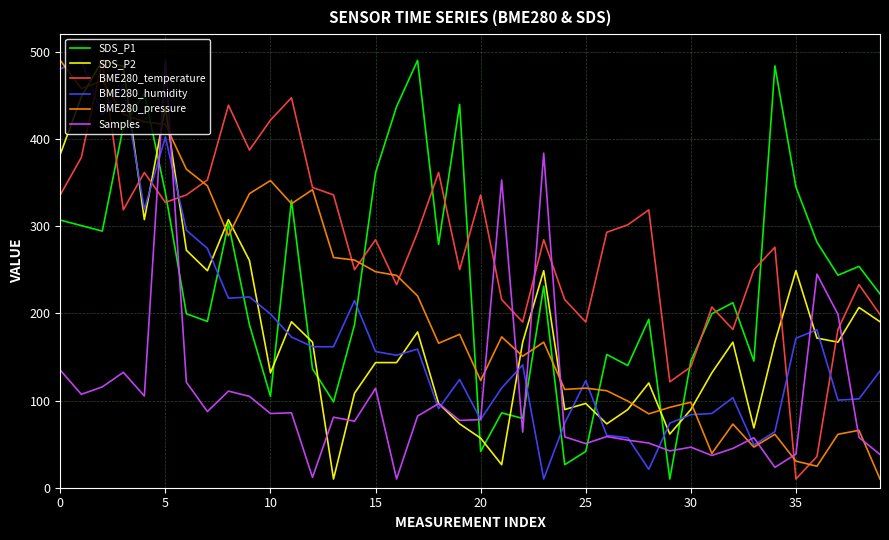

True or false: SDS_P1 and Samples intersect in this chart.

True